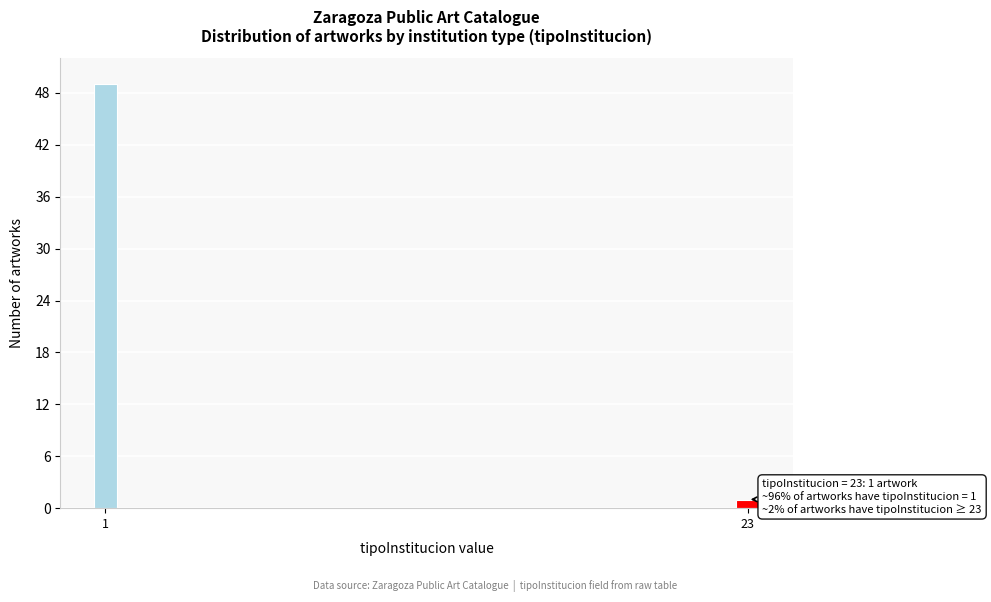

Reading left to right, what are all the values shown in this chart?

1=49	23=1